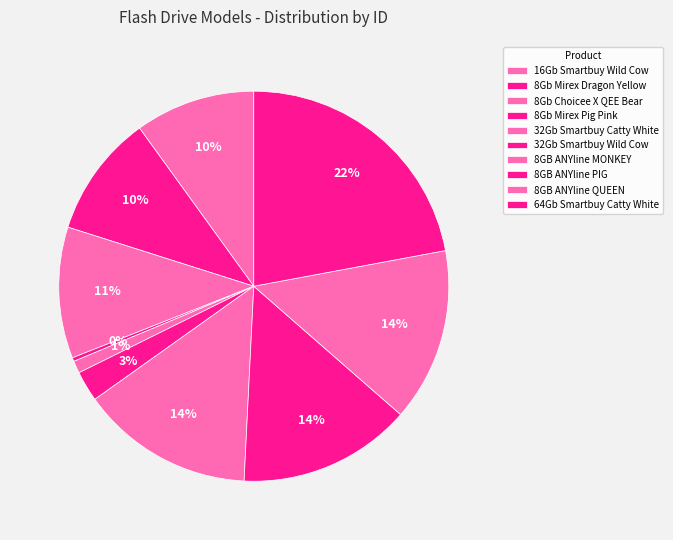

How many segments does this pie chart have?

10